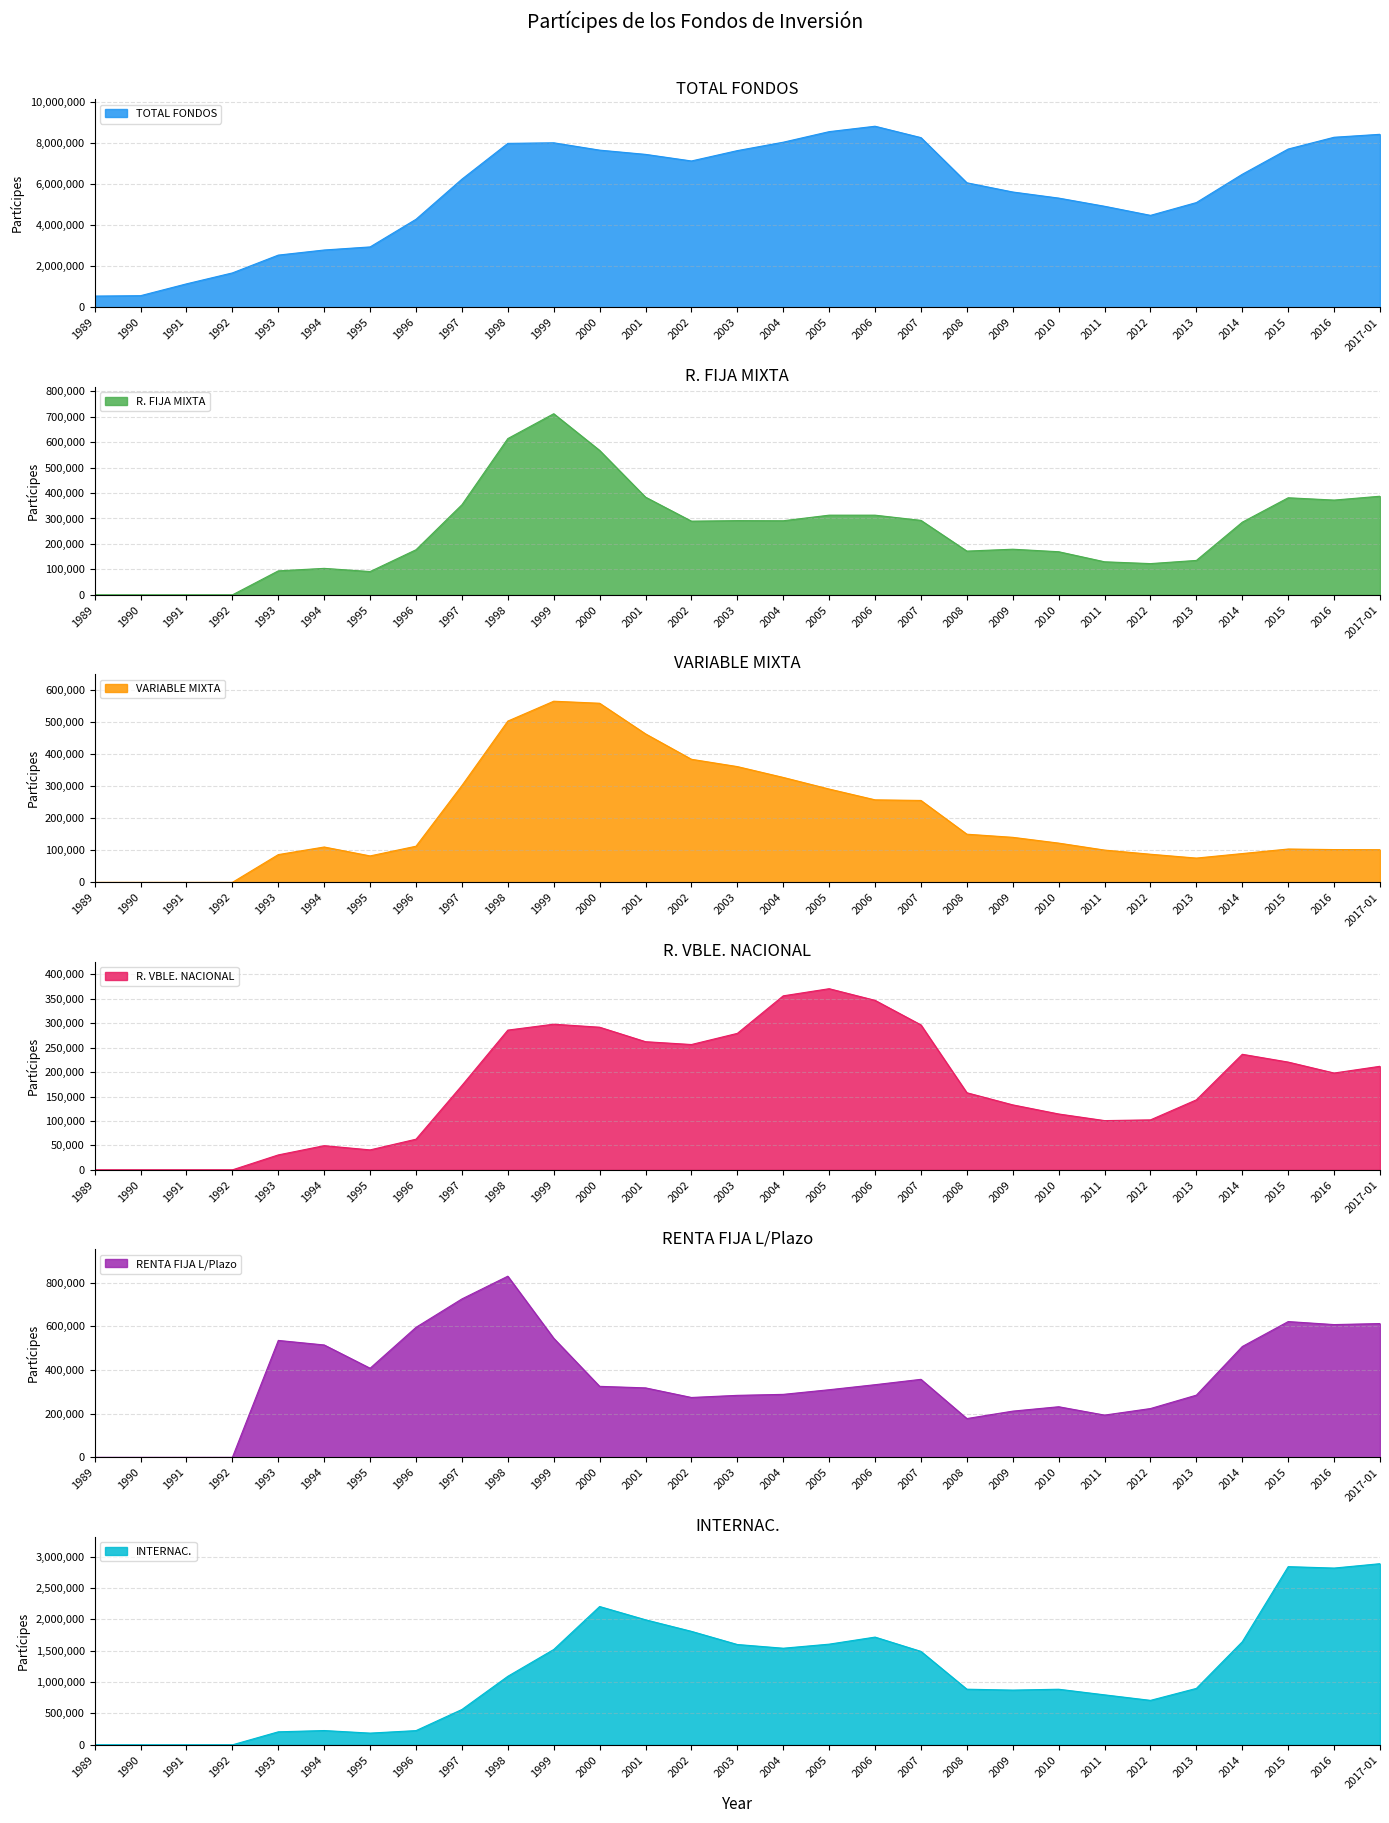

What is the average value of the INTERNAC. series?

1145079